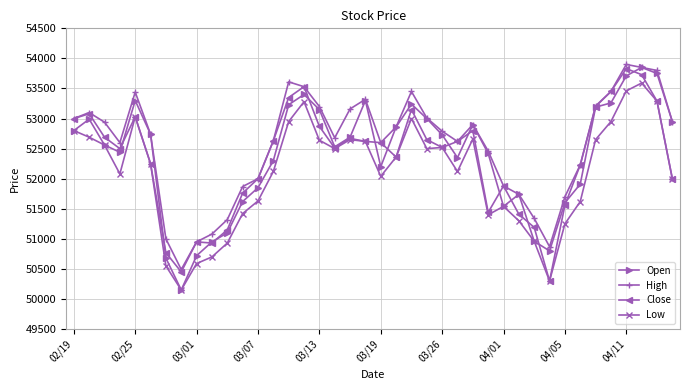

What is the highest value of the Low series?

53590